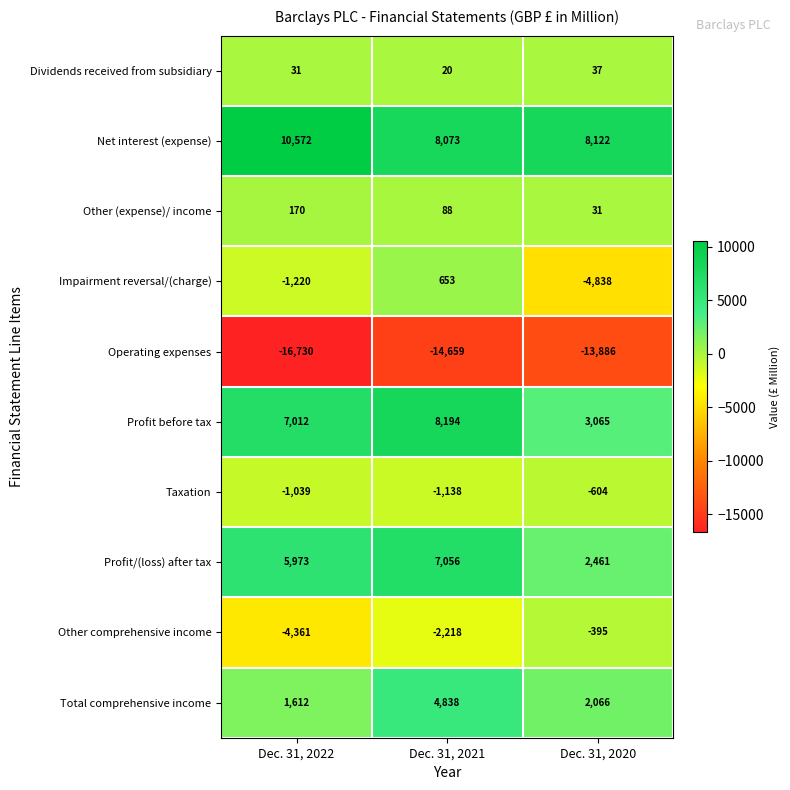

True or false: Impairment reversal/(charge) has a value of -4838 at Dec. 31, 2020.

True